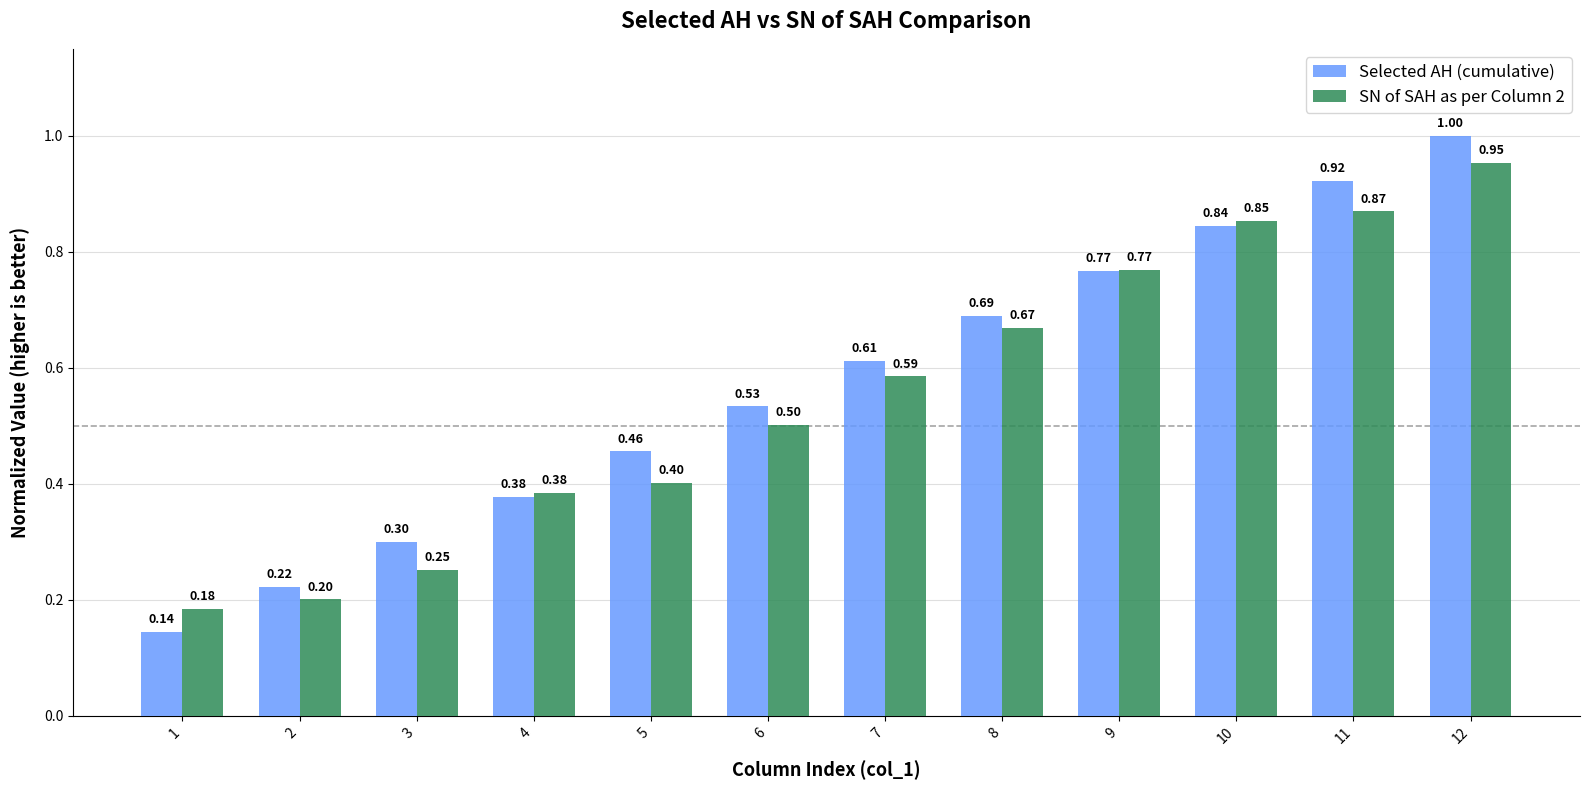

Which category has the highest value in the Selected AH (cumulative) series?

12